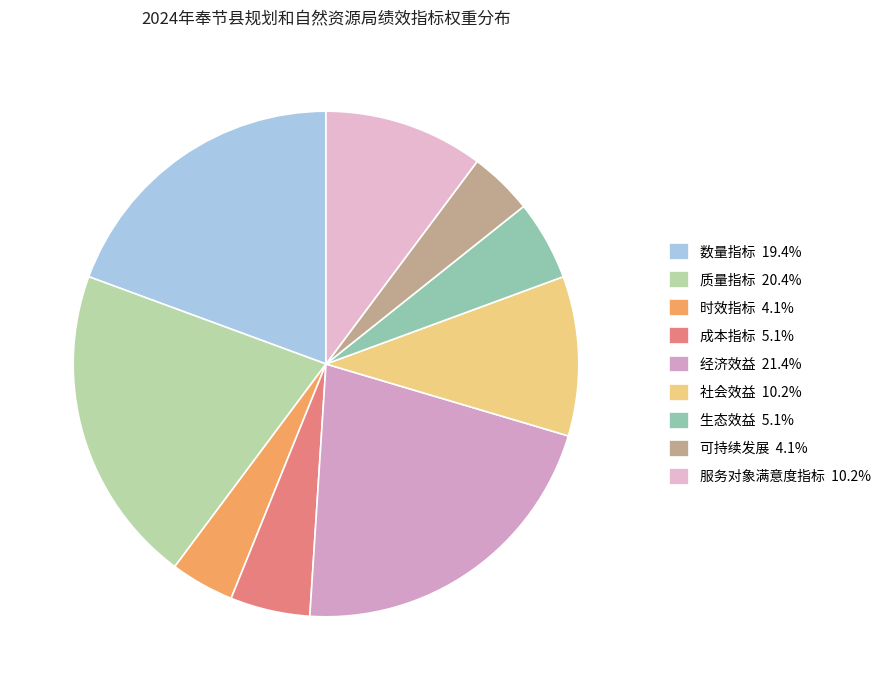

The 成本指标 slice represents 1% of the pie. True or false?

False